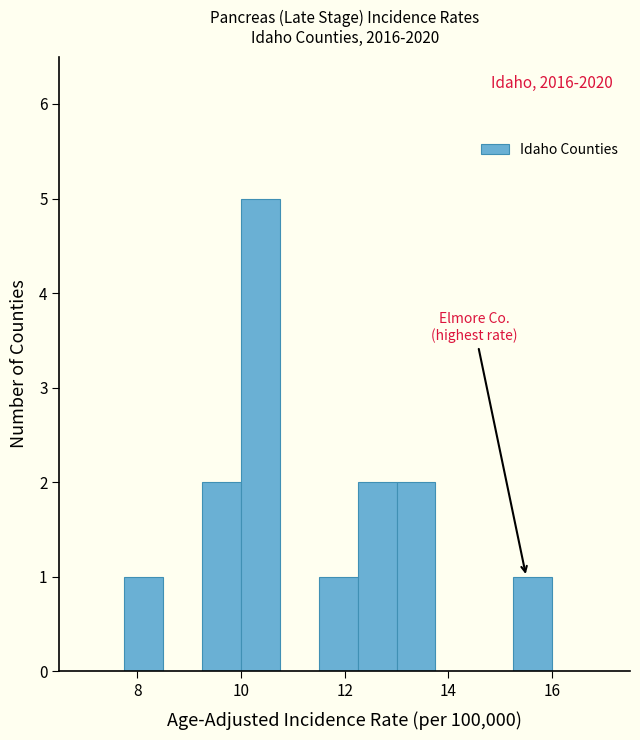

Read against the x-axis, roughly where is the centre of the tallest bar?

10.4